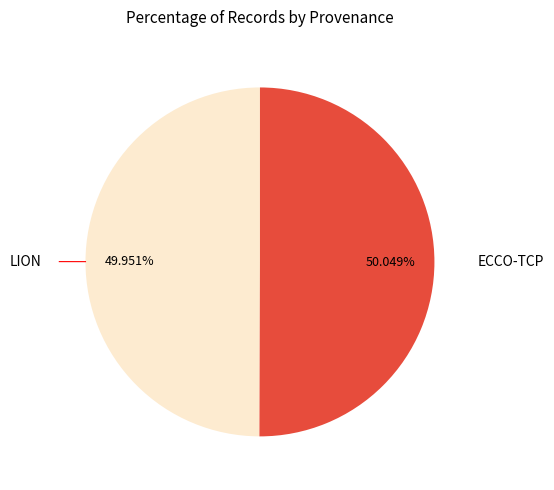

What is the total percentage of LION and ECCO-TCP?

100.0%